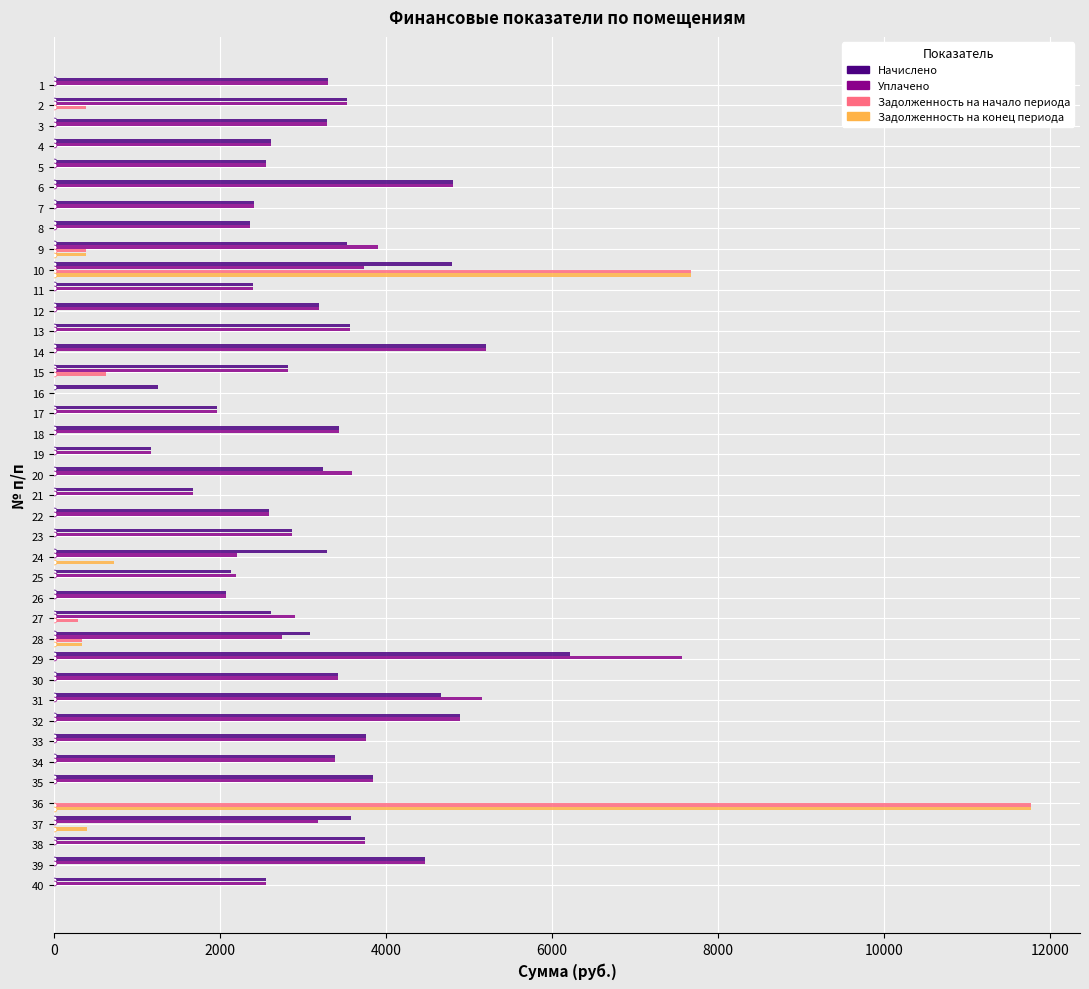

Is the value of Уплачено at 39 greater than the value of Начислено at 5?

Yes